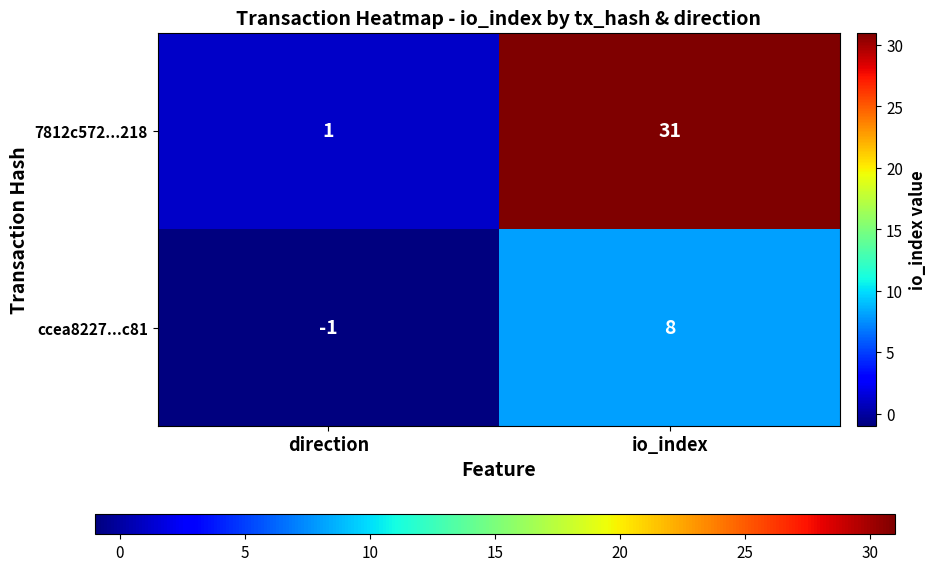

What is the maximum value shown in the chart?

31